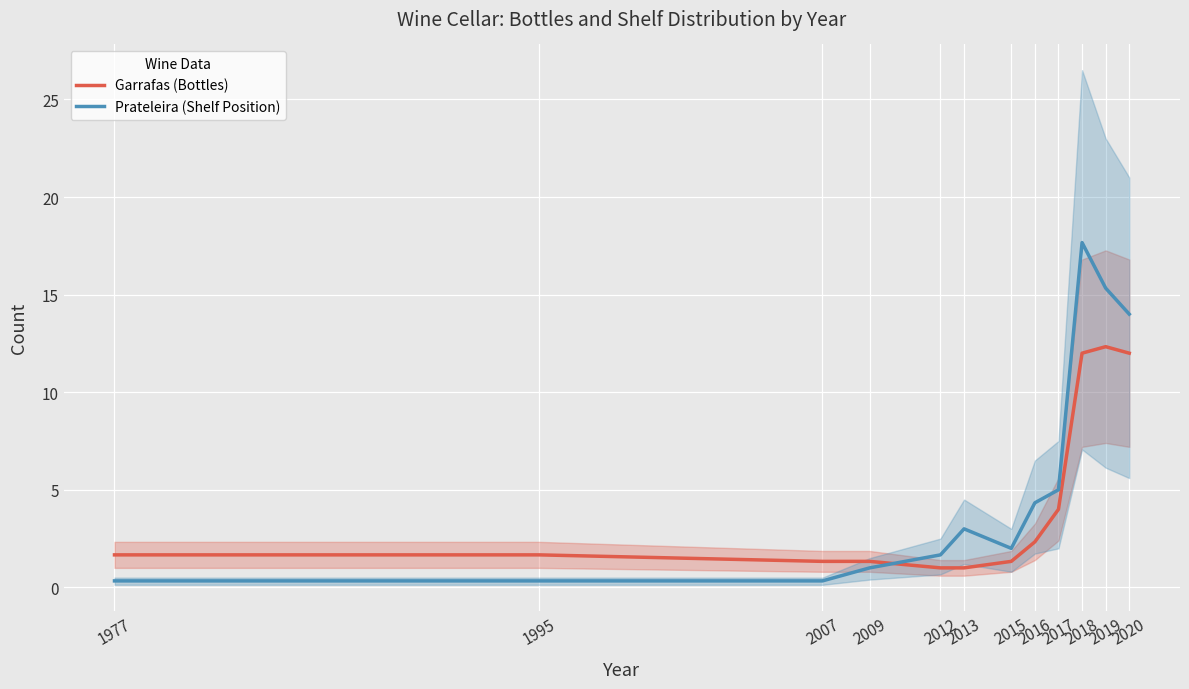

At how many categories does at least one series exceed 13?

3